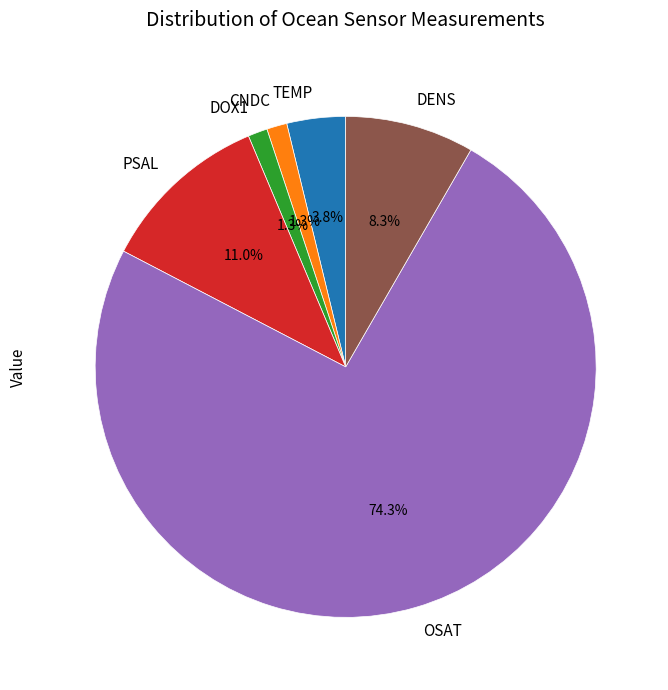

Count the number of slices in the pie.

6